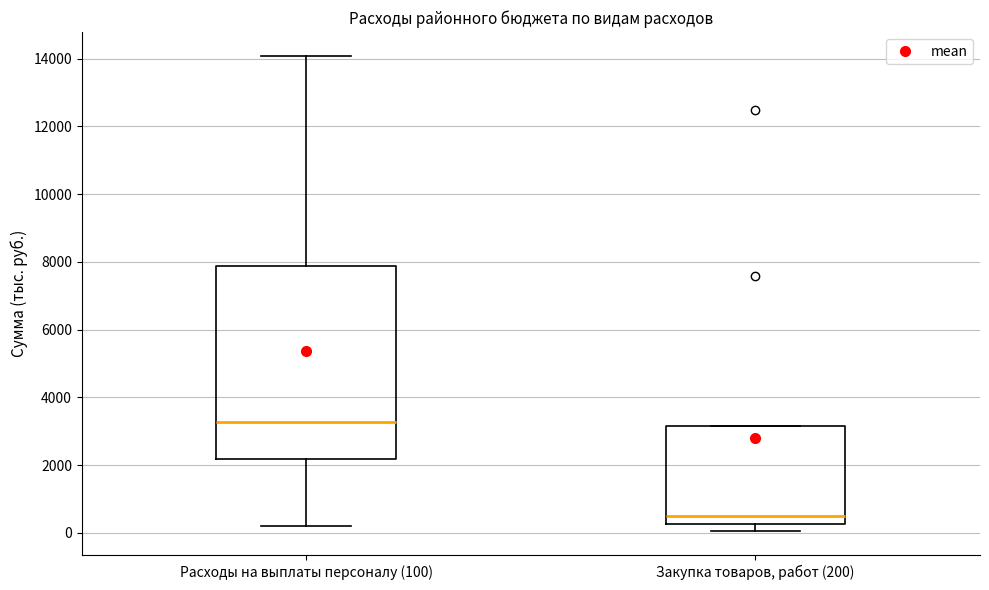

Which box has the highest median line?

Расходы на выплаты персоналу (100)